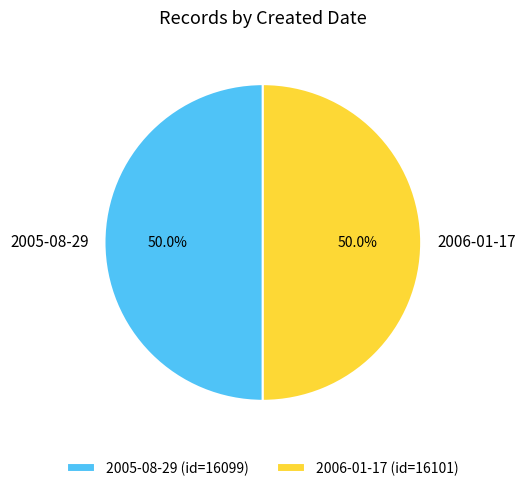

To the nearest percent, what portion does 2005-08-29 represent?

50%